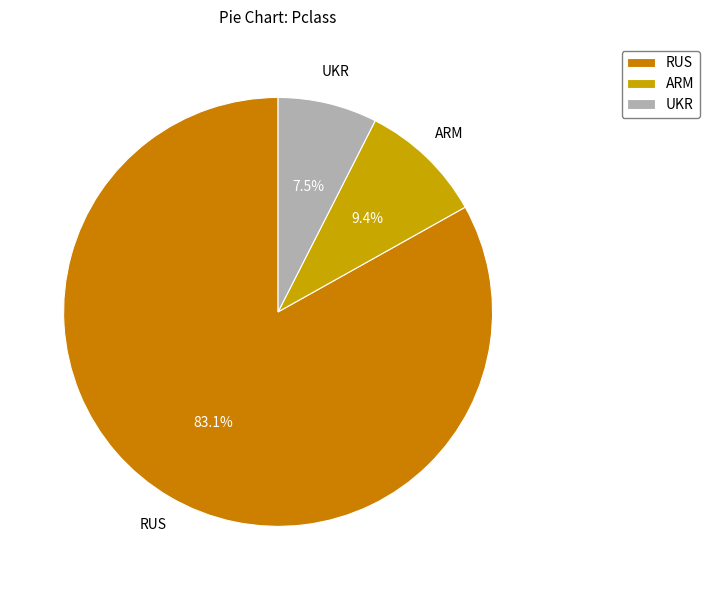

What portion of the pie excludes ARM?

90.6%